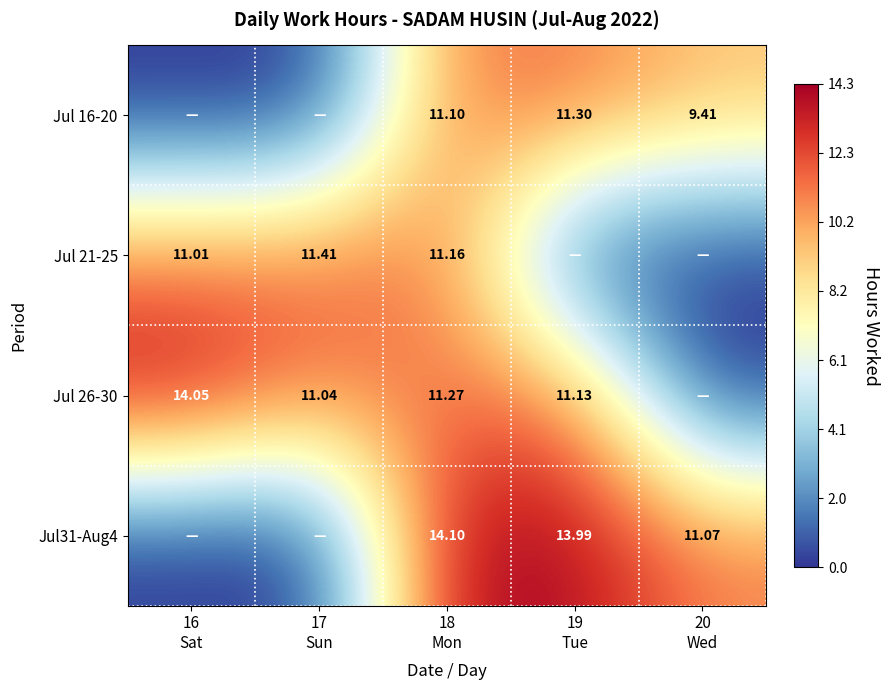

Between 17
Sun and 18
Mon, which is larger?

18
Mon